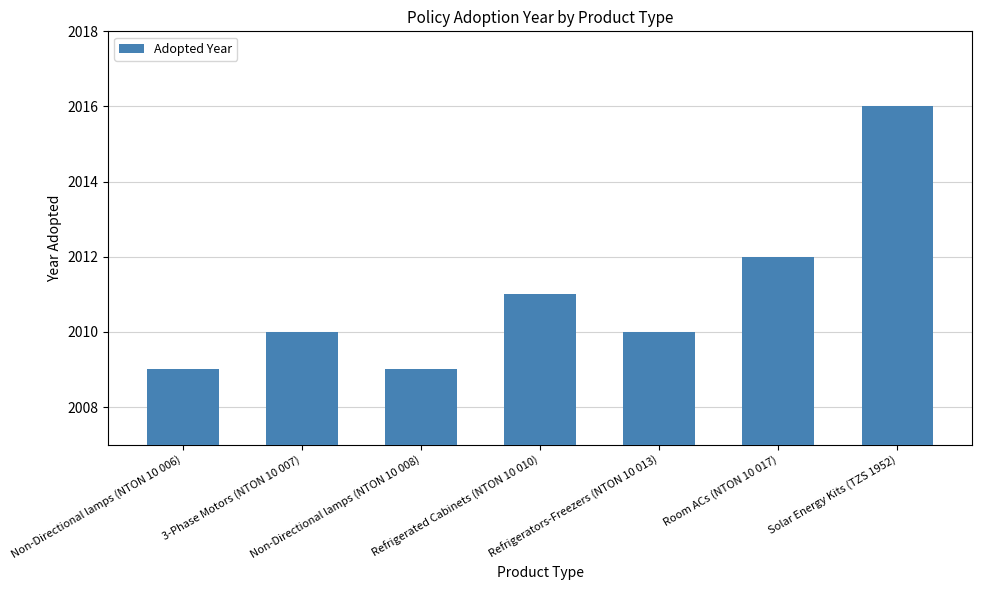

At which category does the chart reach its peak across all series?

Solar Energy Kits (TZS 1952)